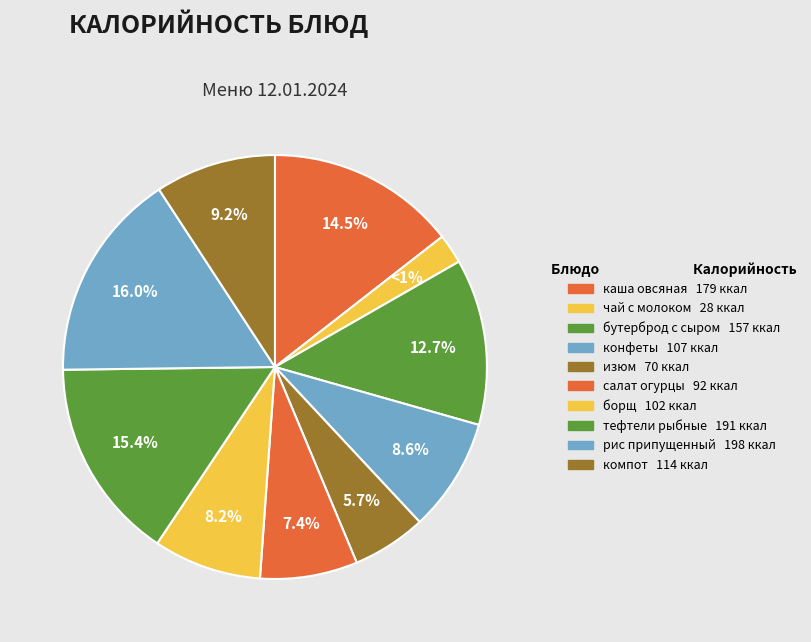

What is the largest slice in the pie chart?

рис припущенный